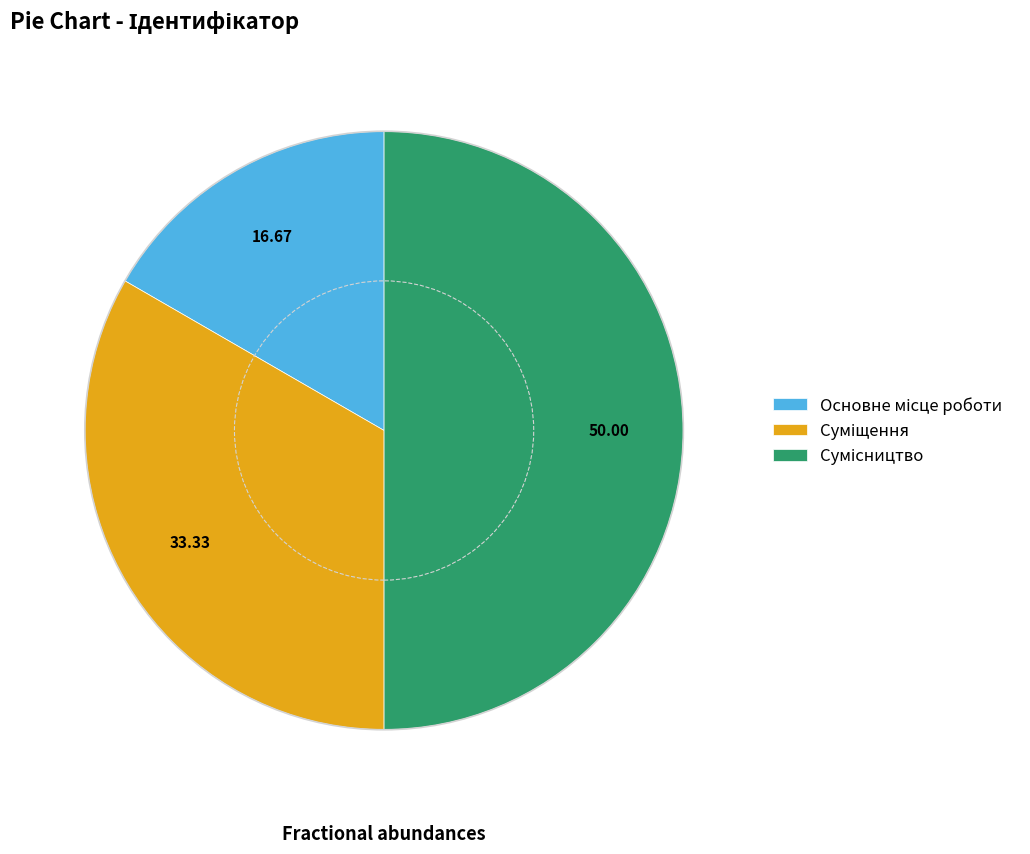

Count the number of slices in the pie.

3